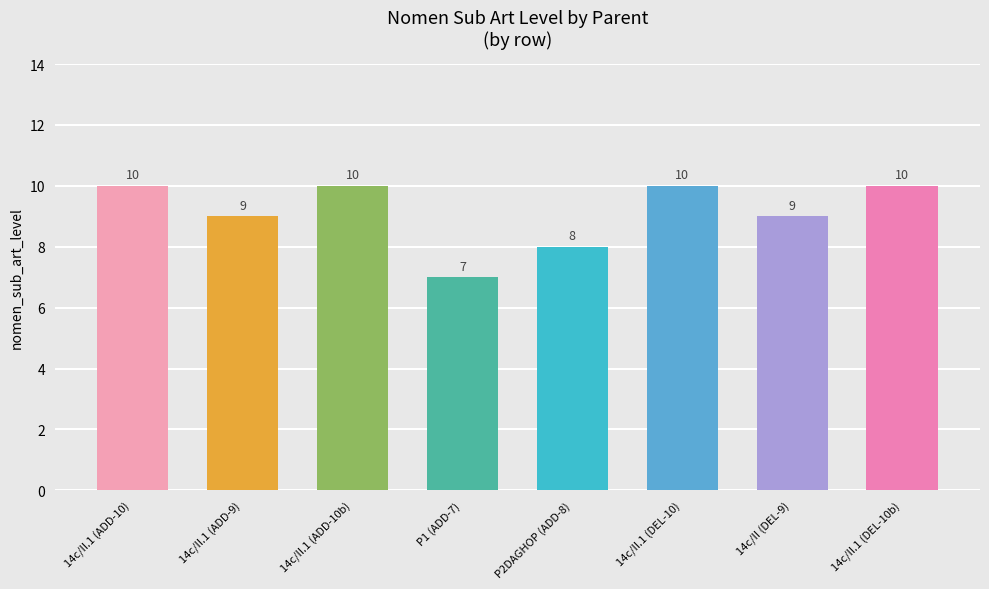

Does the chart contain any negative values?

No